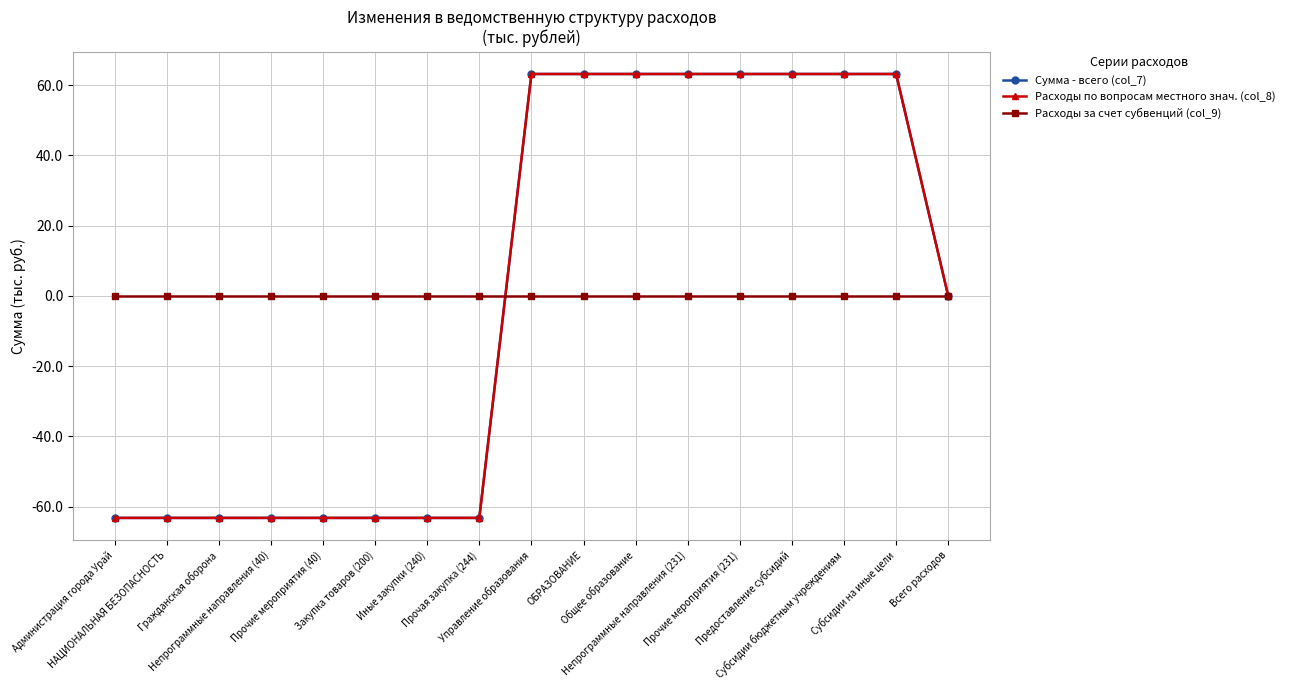

Which series changed the most between Непрограммные направления (40) and Общее образование?

Сумма - всего (col_7)